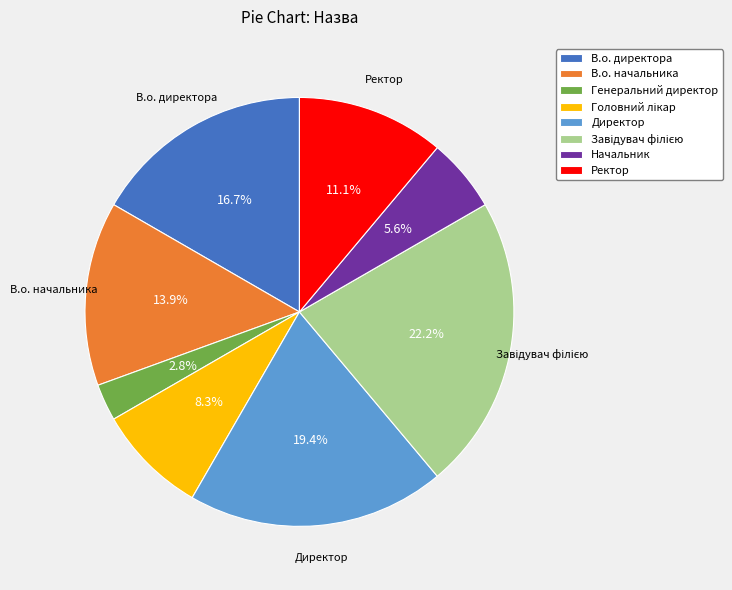

To the nearest percent, what is the difference between the largest and smallest slice percentages?

19%